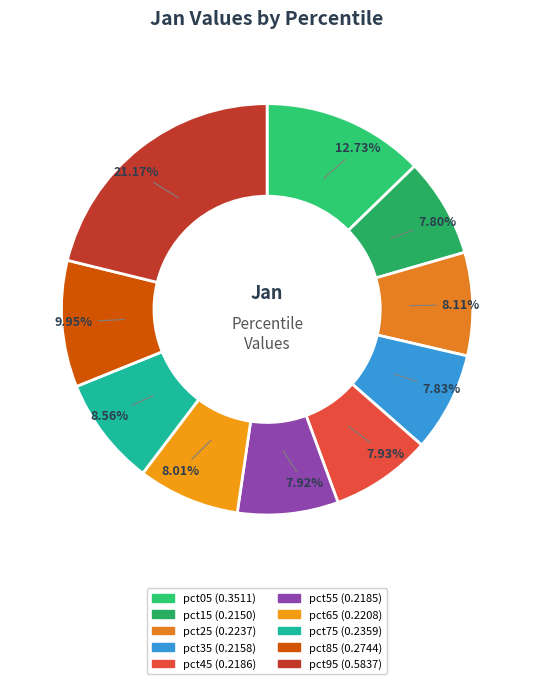

Is there a majority slice in this chart?

No